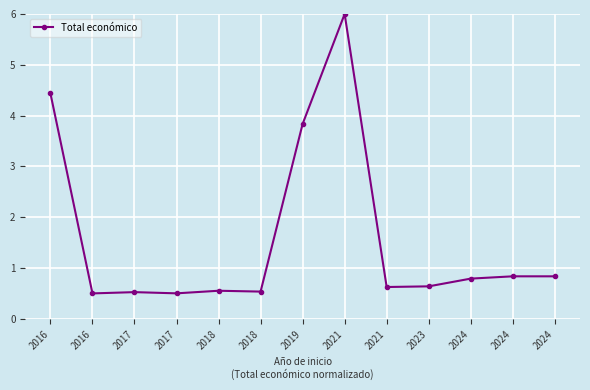

What is the change in value from 2018 to 2024?

+0.3